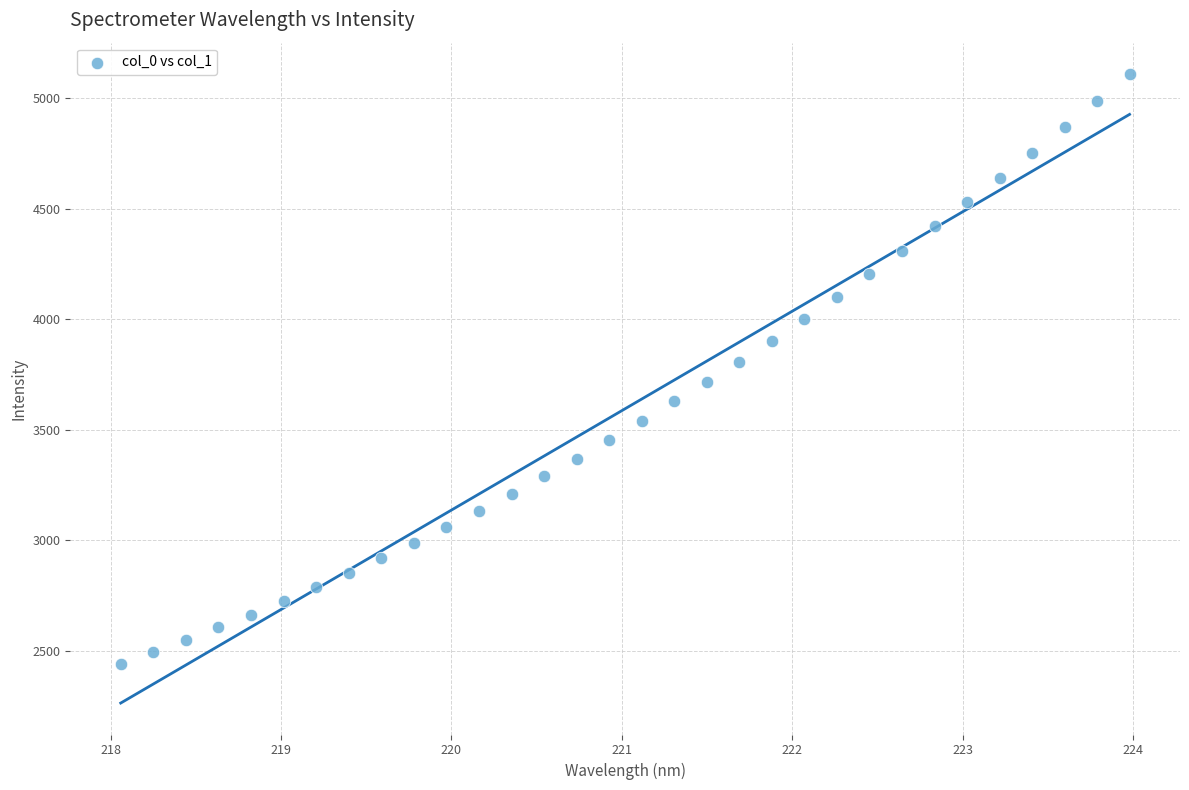

What is the range of X values (max minus min)?

5.9